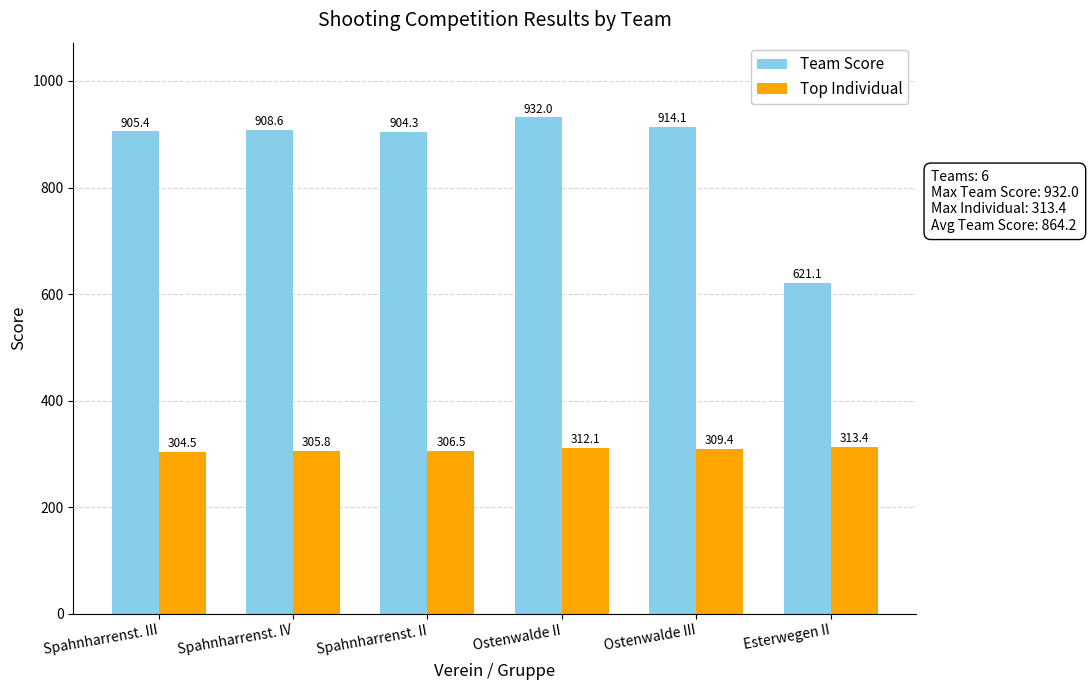

Reading left to right, extract all data points from this chart.

Team Score: 905.4	908.6	904.3	932.0	914.1	621.1
Top Individual: 304.5	305.8	306.5	312.1	309.4	313.4